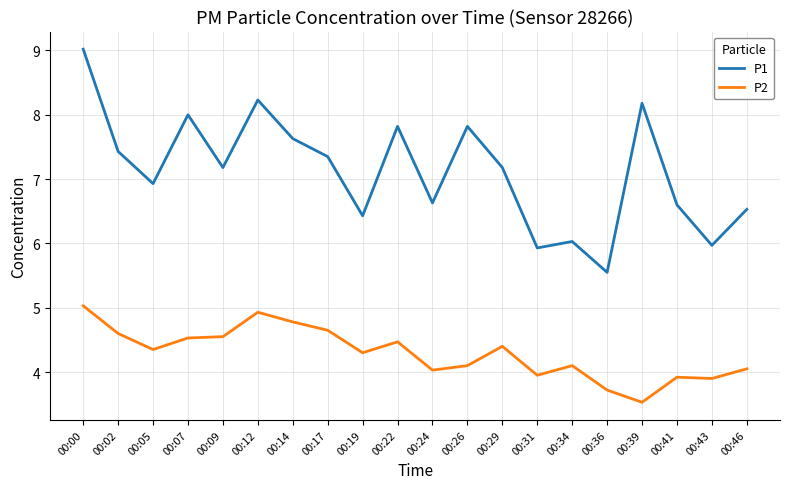

The value of P1 at 00:41 is 6.6. True or false?

True